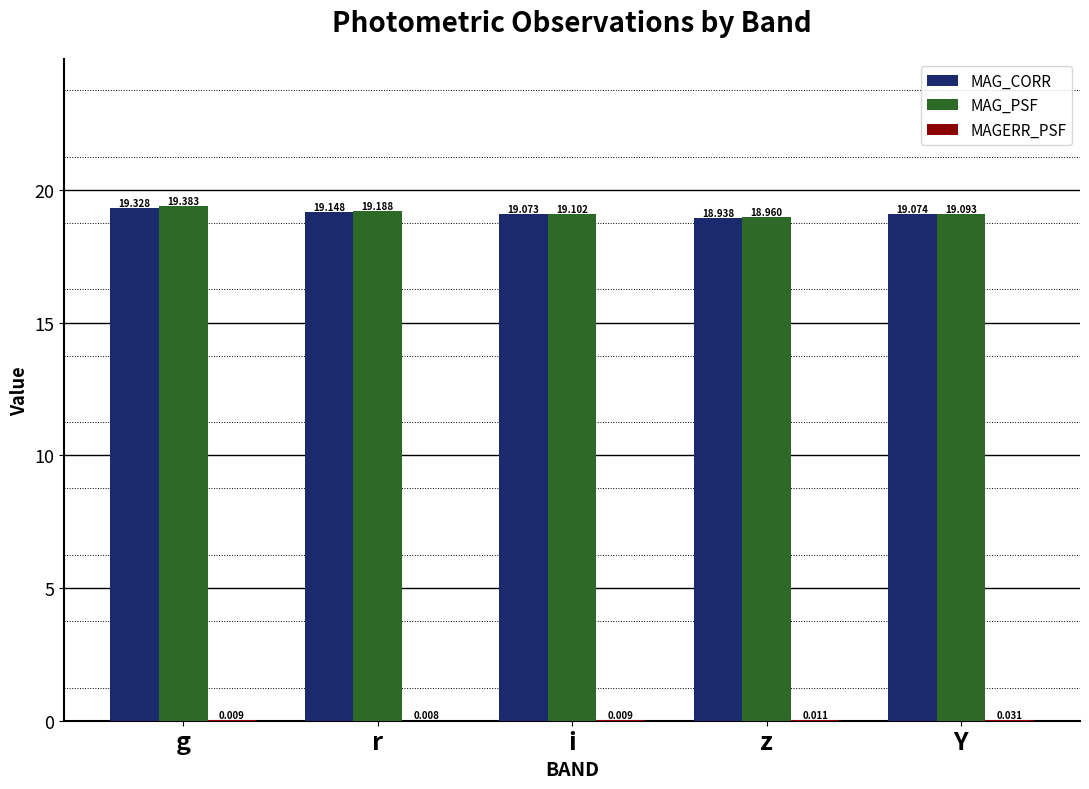

Which series changed the most between g and Y?

MAG_PSF